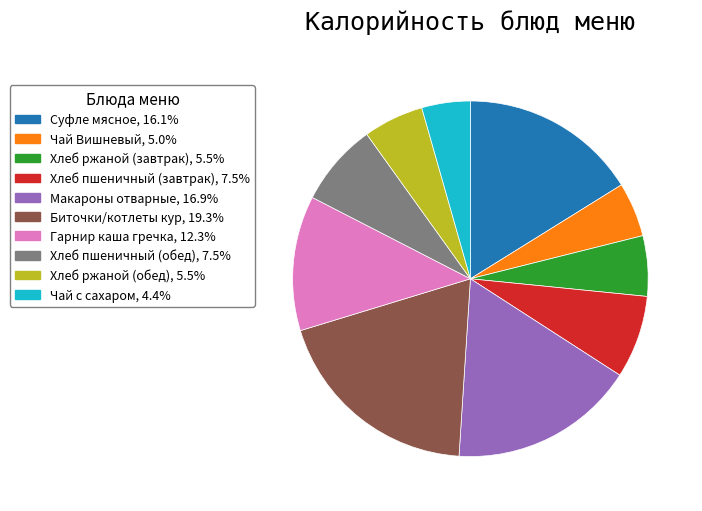

Do Хлеб пшеничный (завтрак) and Хлеб ржаной (обед) together represent more than half of the pie?

No